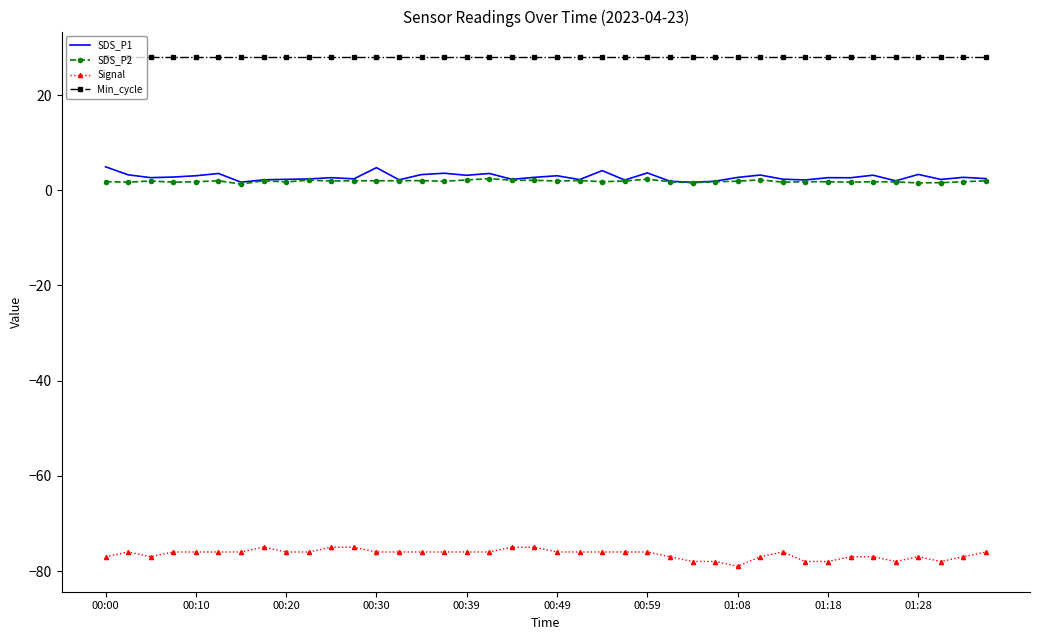

Which series has the largest total across all categories?

Min_cycle